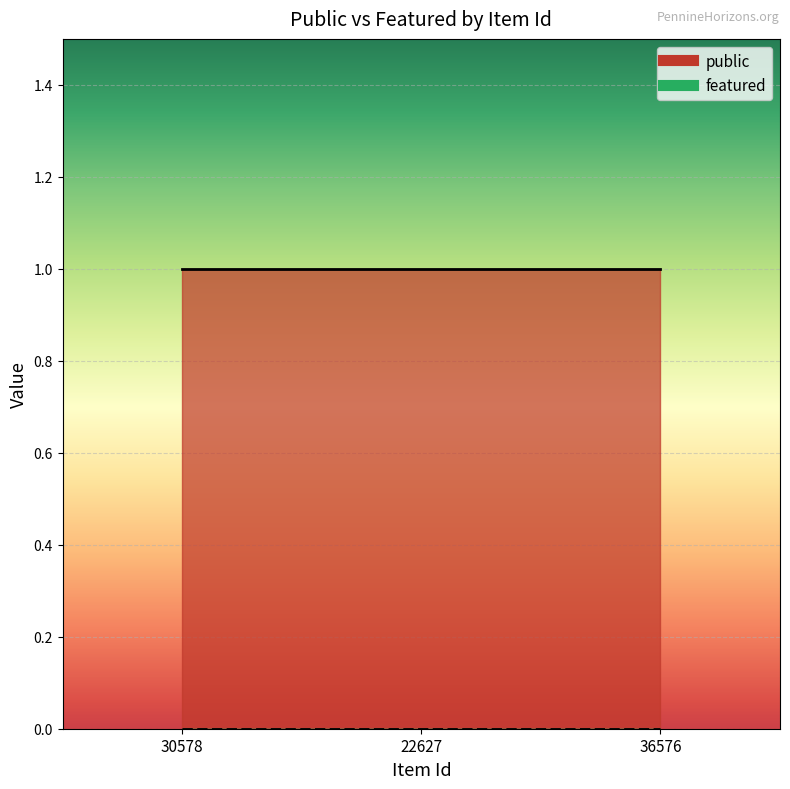

How many lines are shown in the chart?

2